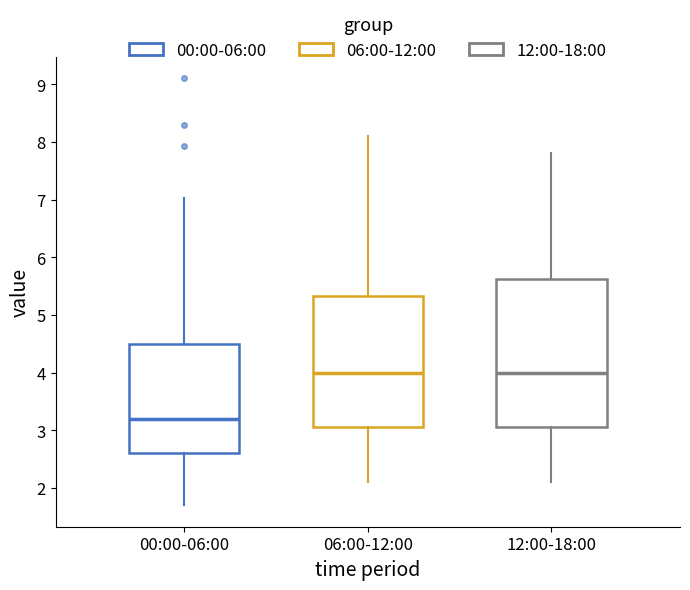

Reading left to right, read every box against the y-axis: the position of its median line, the range the box covers, and the ends of its whiskers. The values are not printed on the chart, so give them approximately, as read against the axis.

00:00-06:00: median 3.2, box 2.6 to 4.5, whiskers 1.7 to 7.0
06:00-12:00: median 4.0, box 3.1 to 5.3, whiskers 2.1 to 8.1
12:00-18:00: median 4.0, box 3.1 to 5.6, whiskers 2.1 to 7.8